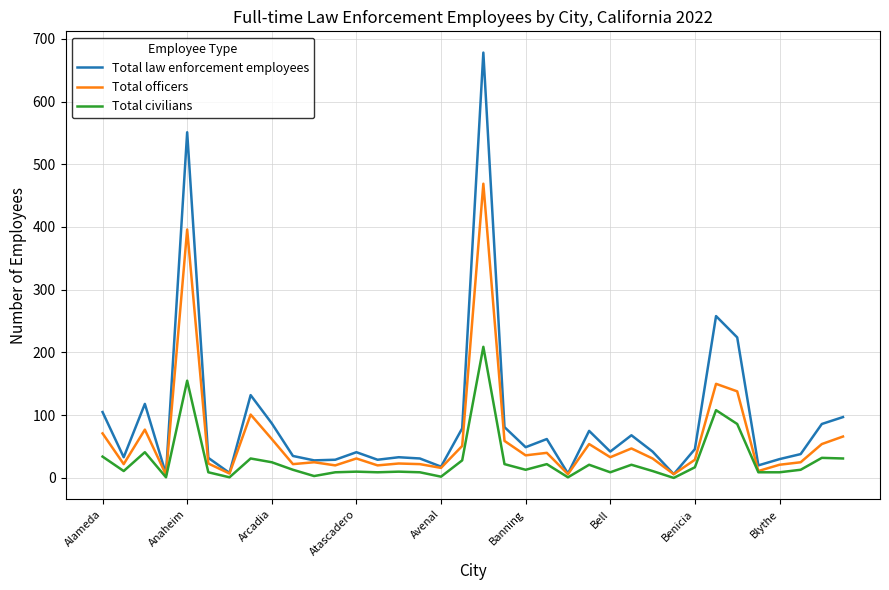

What is the sum of all Total civilians values?

1035